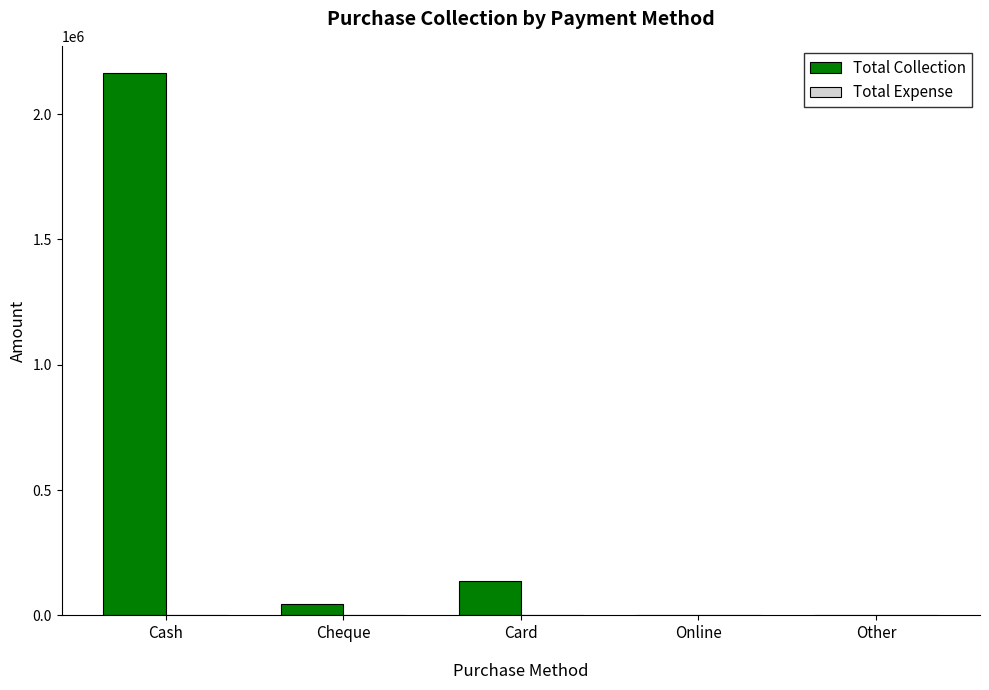

Reading right to left, transcribe all the data shown in this chart.

Other=0	Online=0	Card=137498	Cheque=44000	Cash=2163708